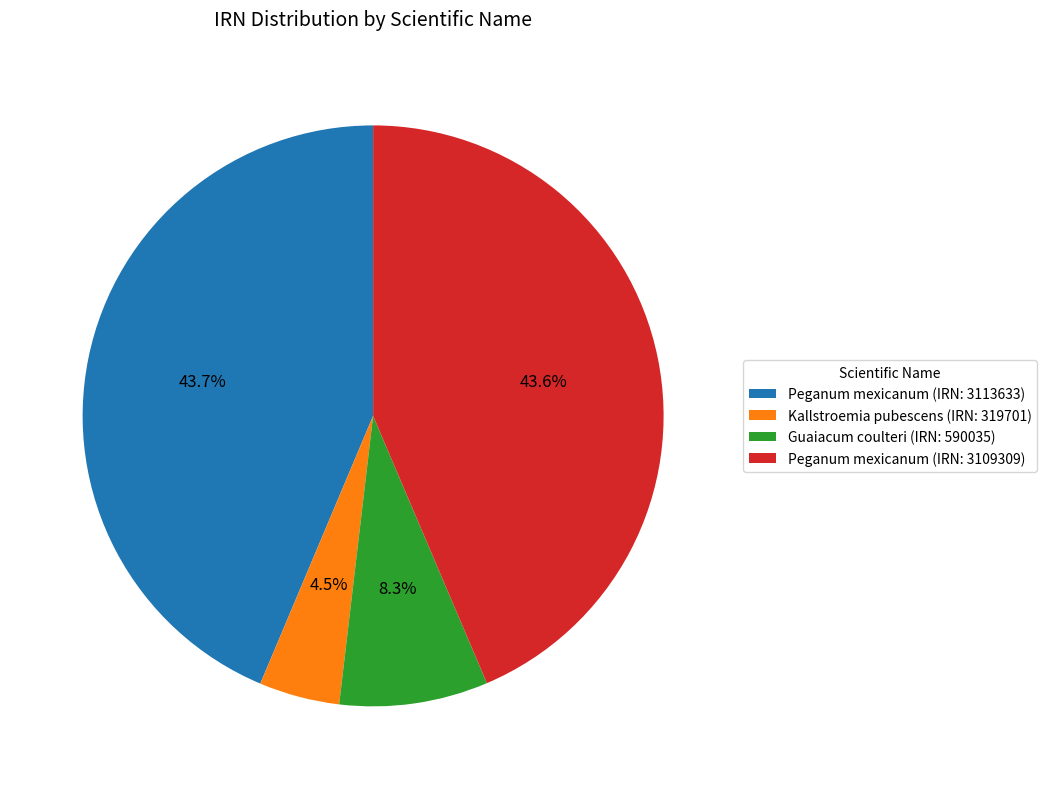

Which has a higher value, Peganum mexicanum (IRN: 3109309) or Guaiacum coulteri (IRN: 590035)?

Peganum mexicanum (IRN: 3109309)